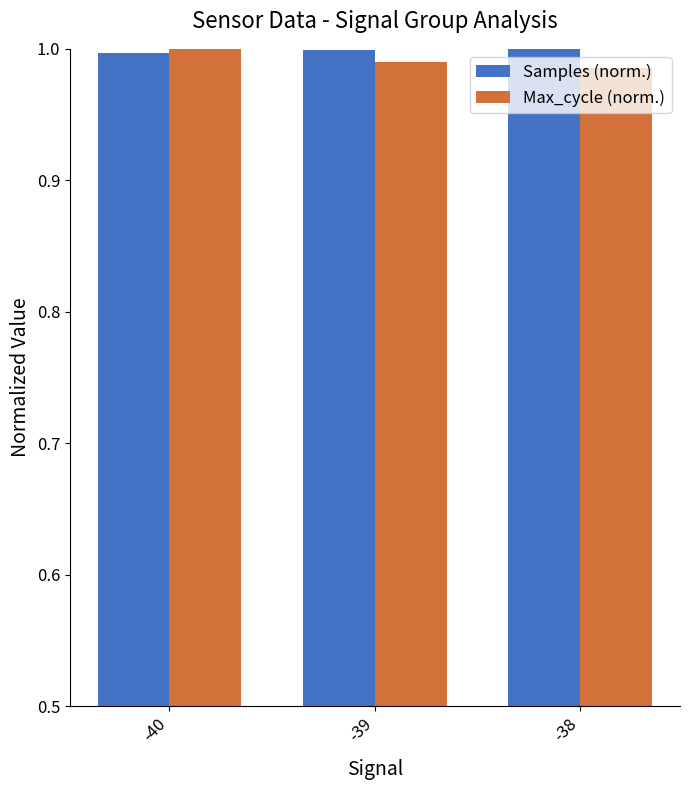

Is the value of Samples (norm.) at -40 greater than the value of Max_cycle (norm.) at -38?

Yes